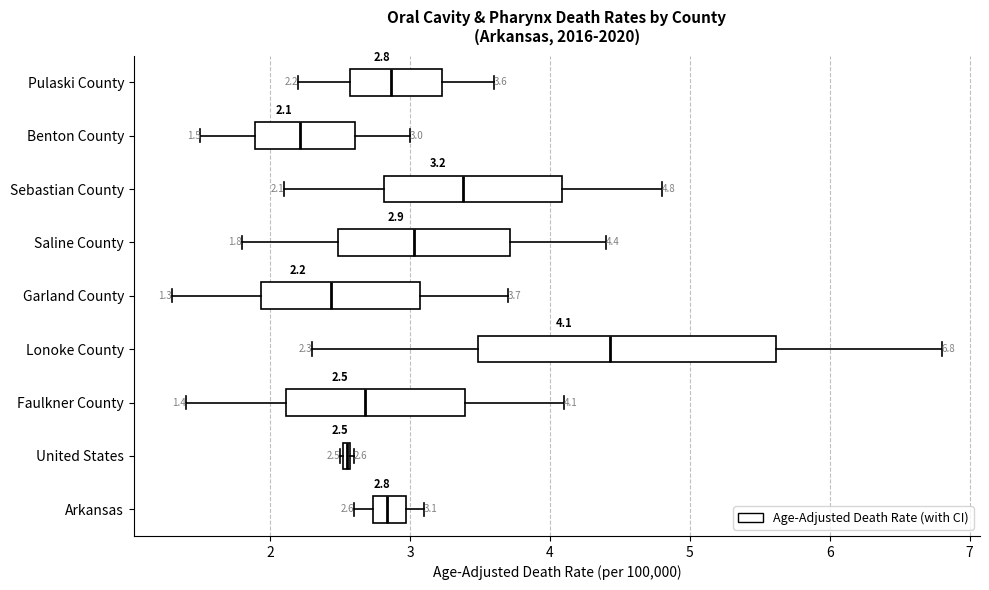

Comparing the boxes themselves (not the whiskers), which one is the widest?

Lonoke County